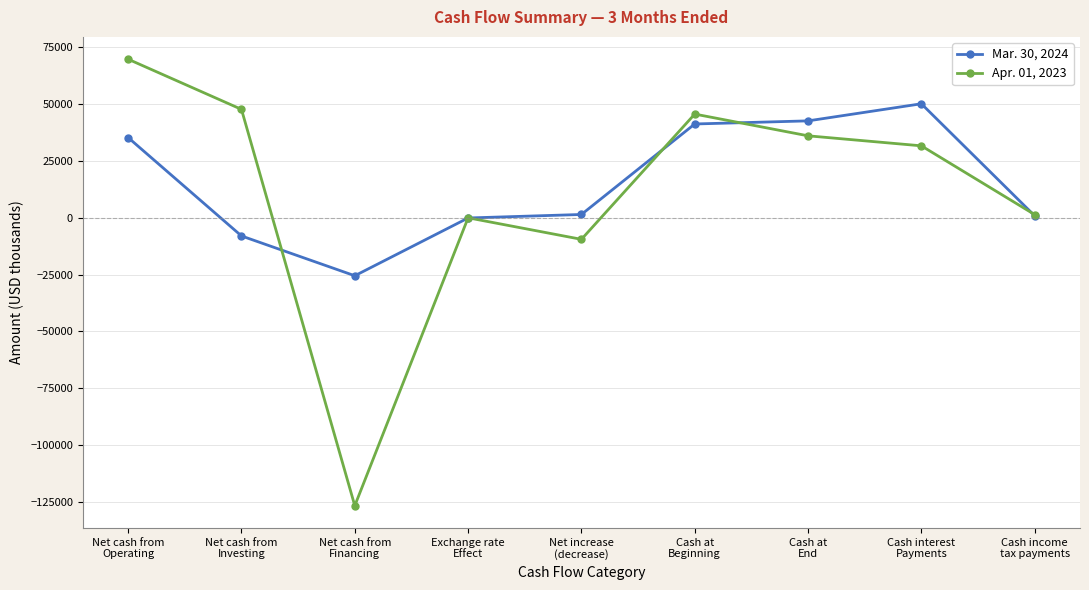

What is the minimum value shown in the chart?

-126483